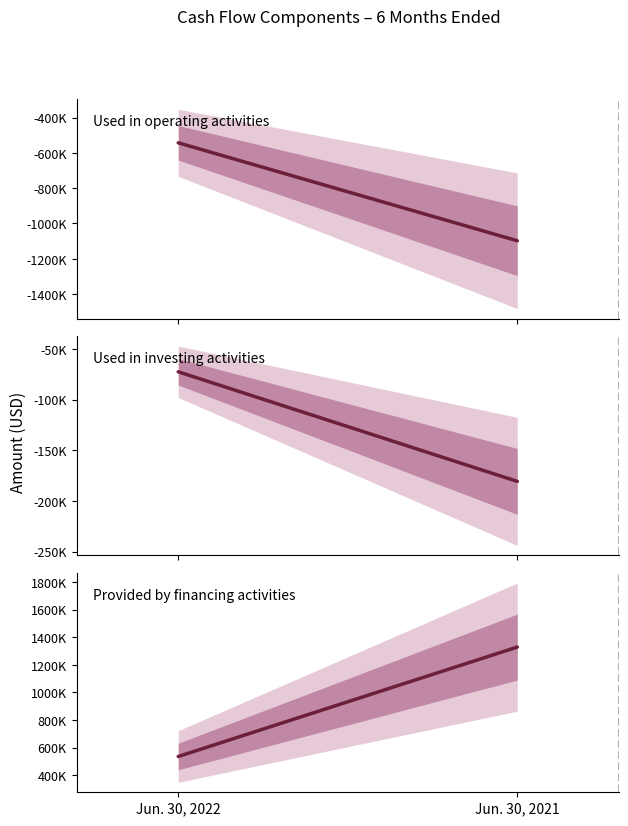

How many data points in Net cash used in investing activities are less than -72493?

1